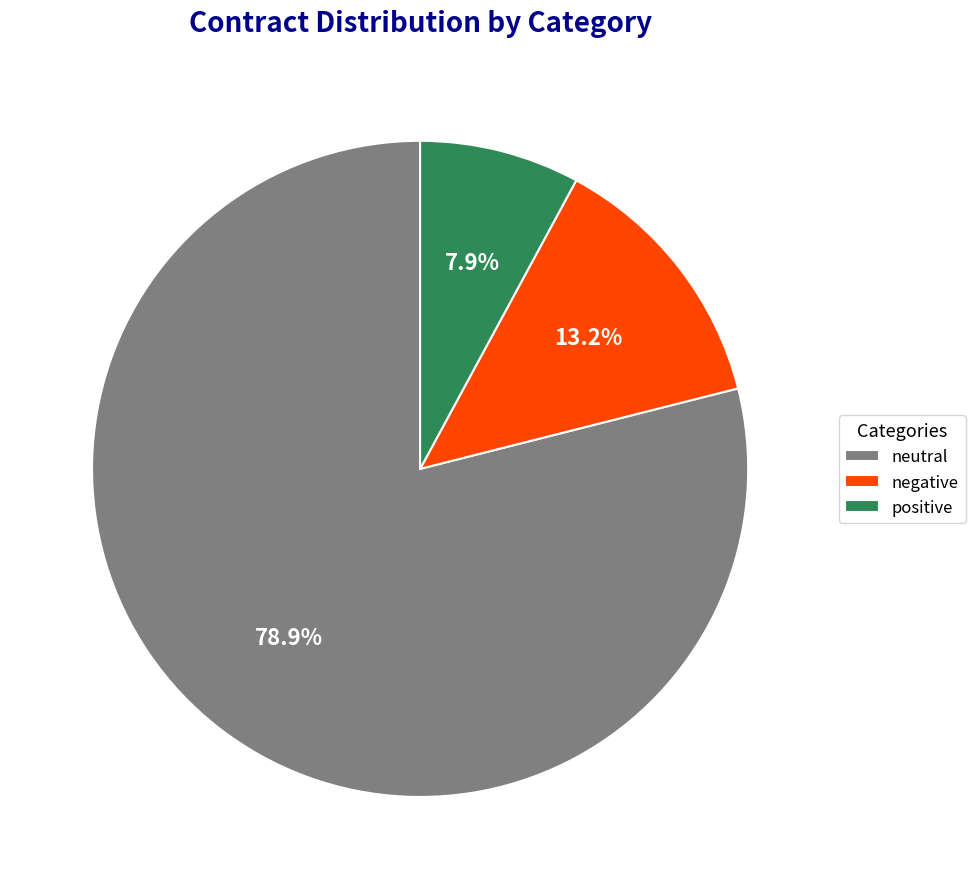

Which slice is the smallest?

positive